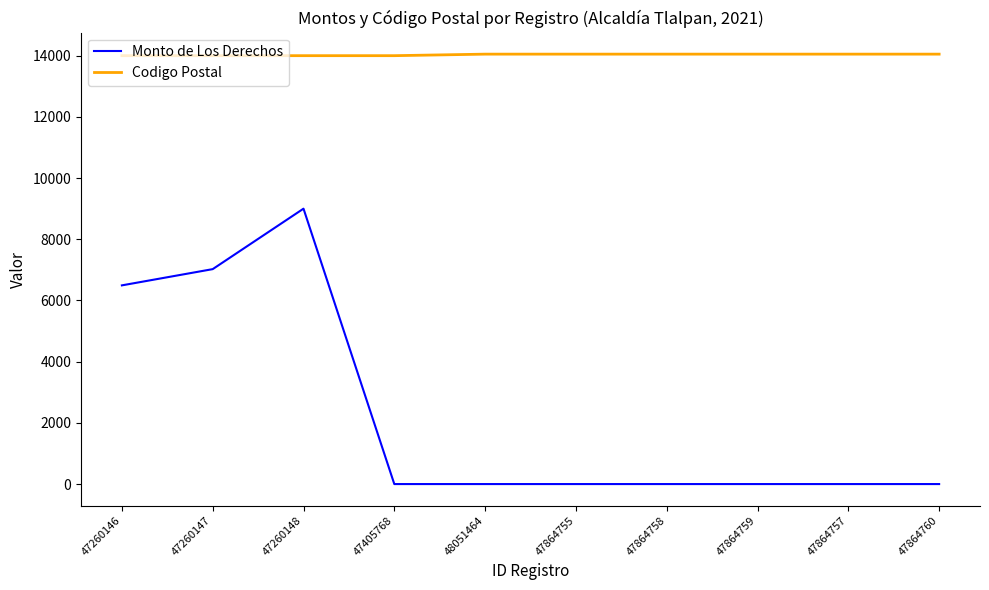

Rank the series at 47260147 from highest to lowest value.

Codigo Postal, Monto de Los Derechos